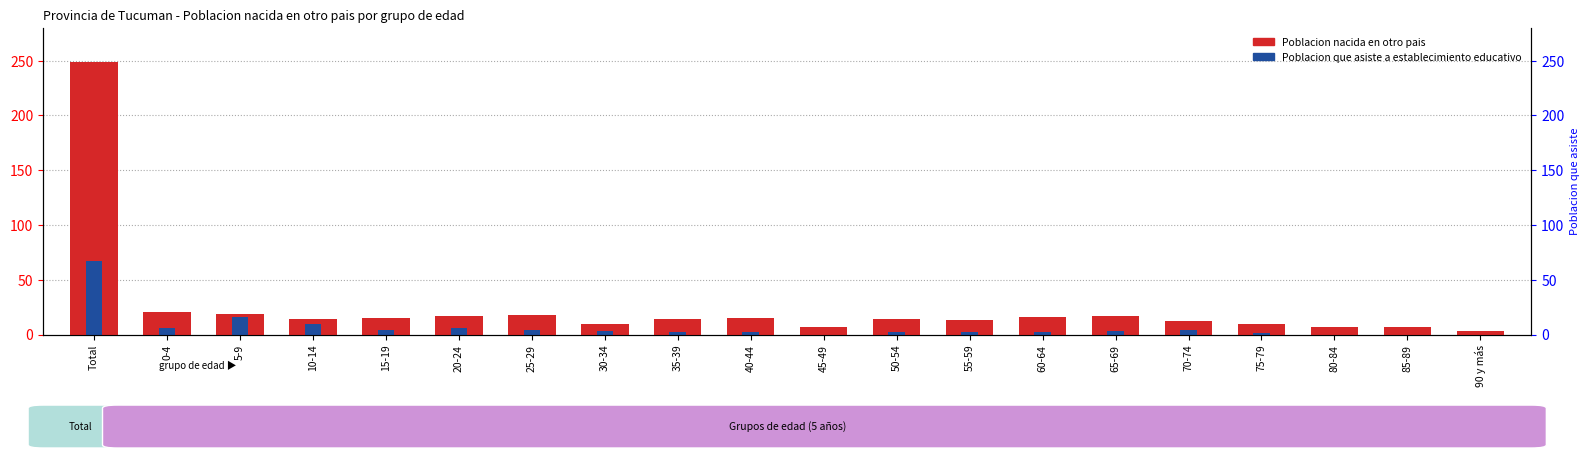

Are the bars horizontal?

No